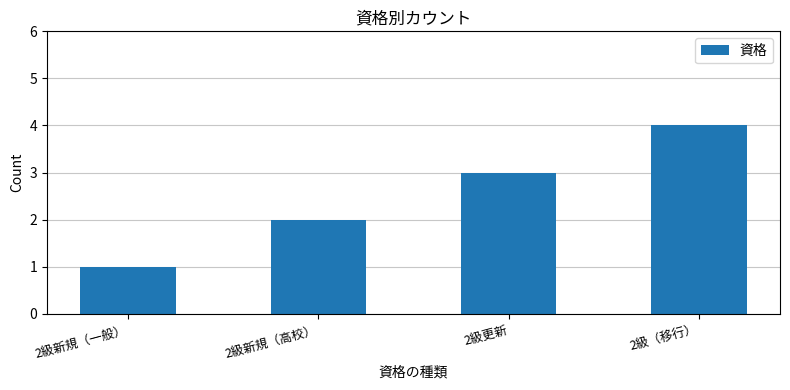

Is it true that the value at 2級（移行） is 4?

True